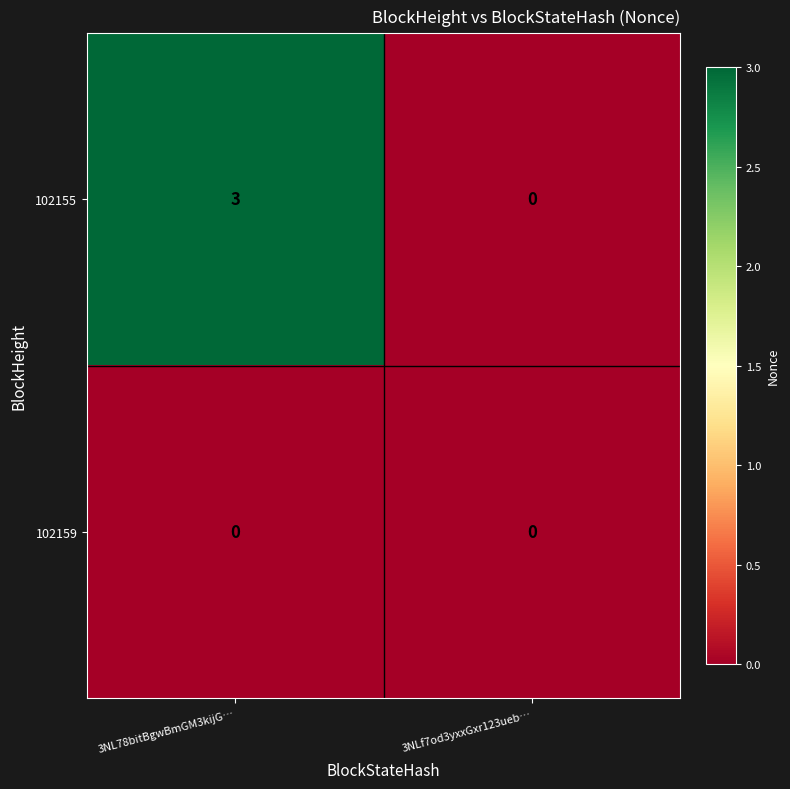

True or false: 102155 has a value of 3 at 3NL78bitBgwBmGM3kijG….

True